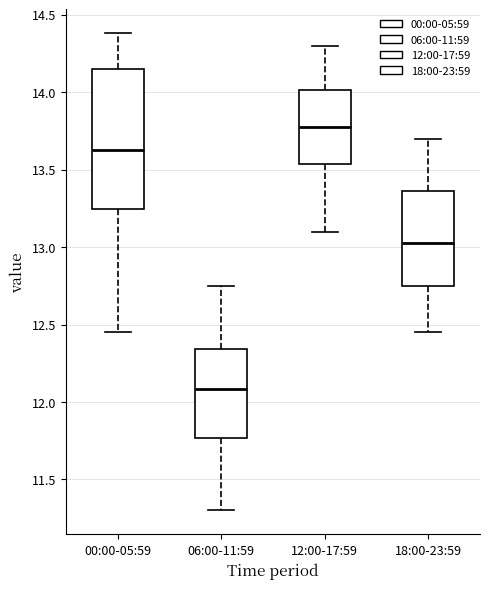

Where is the lower edge of the box for 12:00-17:59 on the y-axis? The values are not printed on the chart, so give them approximately, as read against the axis.

13.55